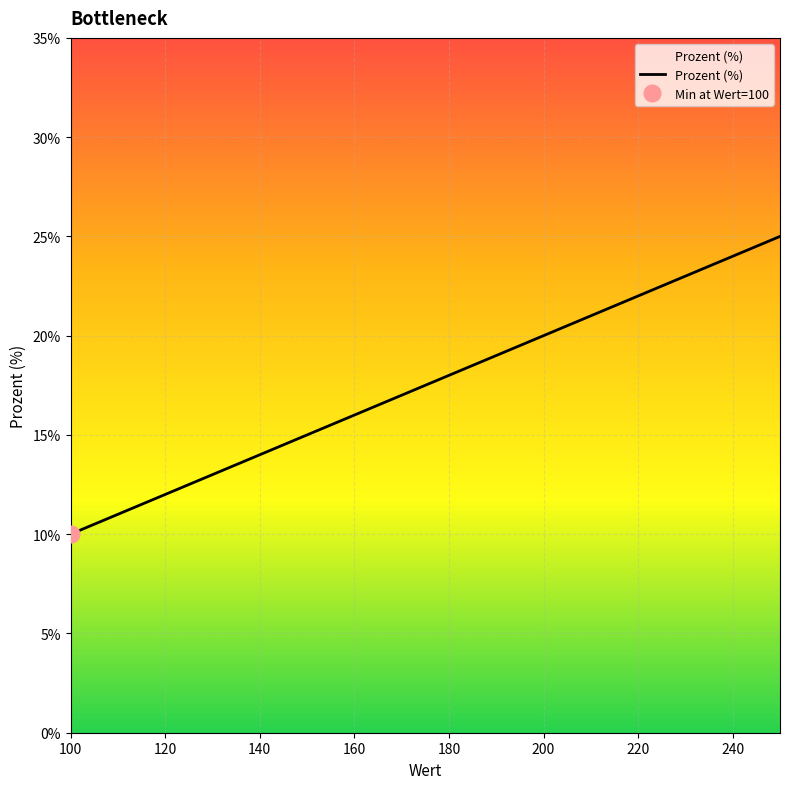

Reading left to right, extract all data points from this chart.

10	15	20	25